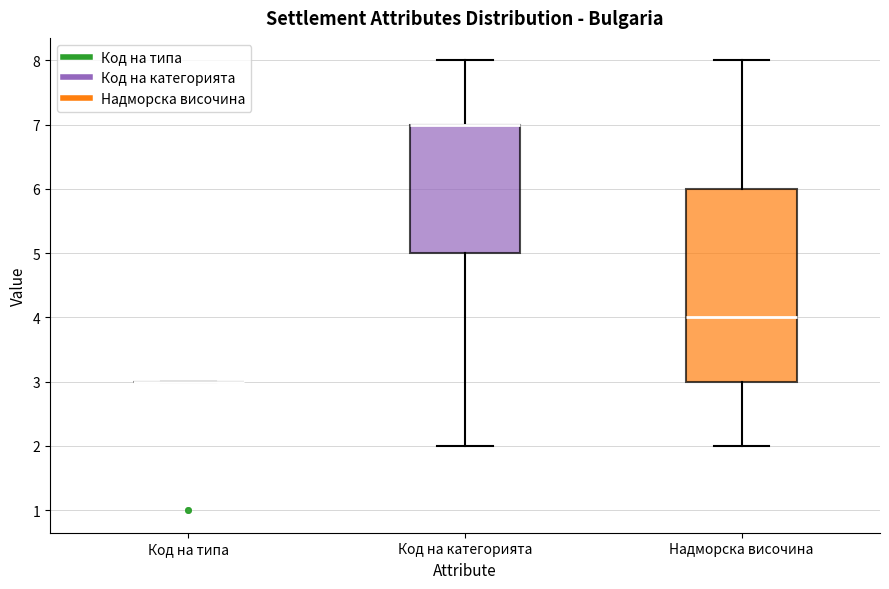

Reading left to right, read every box against the y-axis: the position of its median line, the range the box covers, and the ends of its whiskers. The values are not printed on the chart, so give them approximately, as read against the axis.

Код на типа: box collapsed to a line at 3, whiskers 3 to 3
Код на категорията: median 7 (drawn on the box's upper edge), box 5 to 7, whiskers 2 to 8
Надморска височина: median 4, box 3 to 6, whiskers 2 to 8